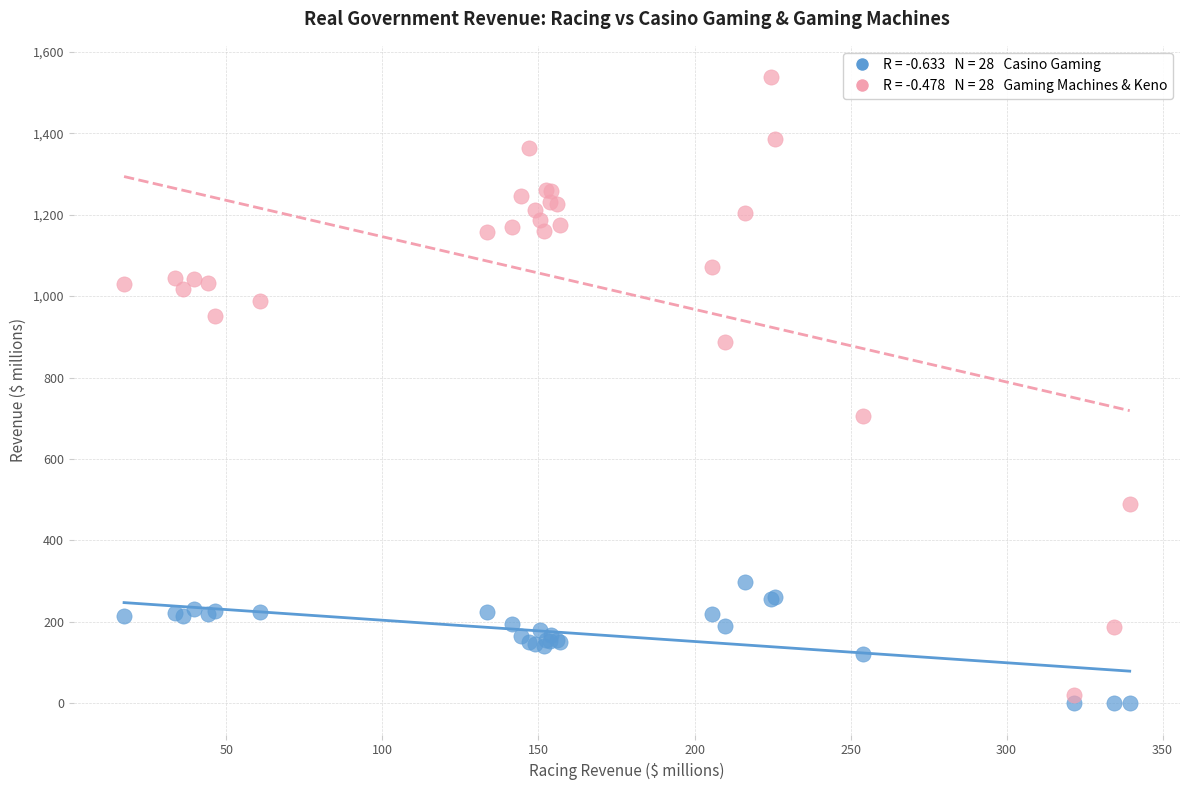

Across all series, what Y value is closest to 768?

704.8